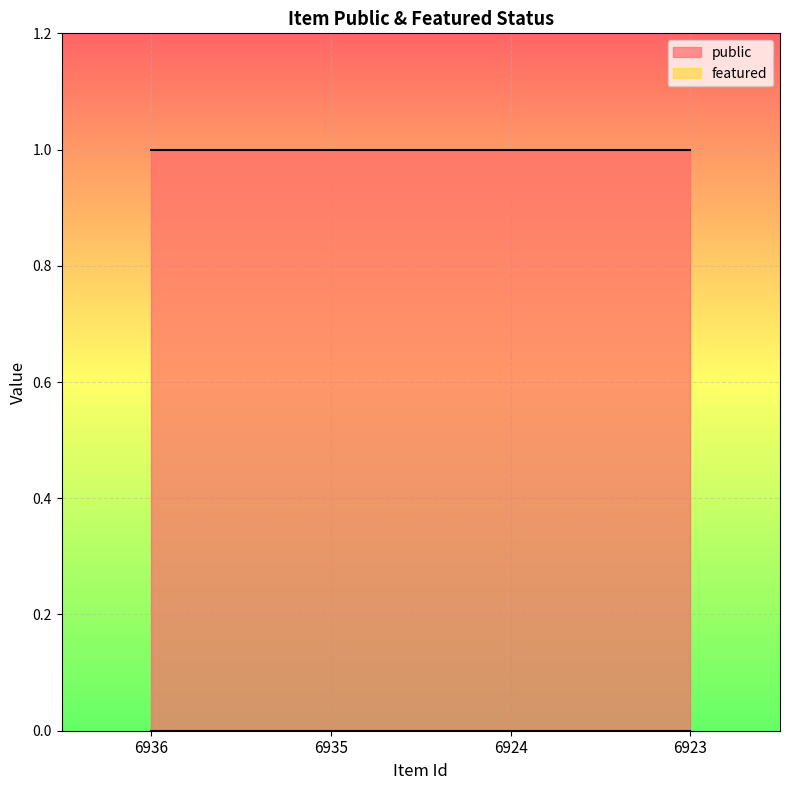

List the series in order of their overall mean, highest first.

public, featured